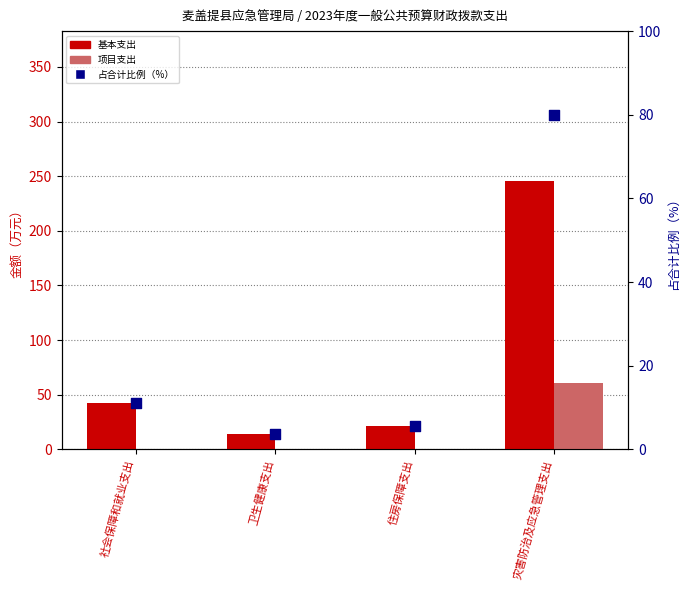

What is the total value across all series at 社会保障和就业支出?

53.0